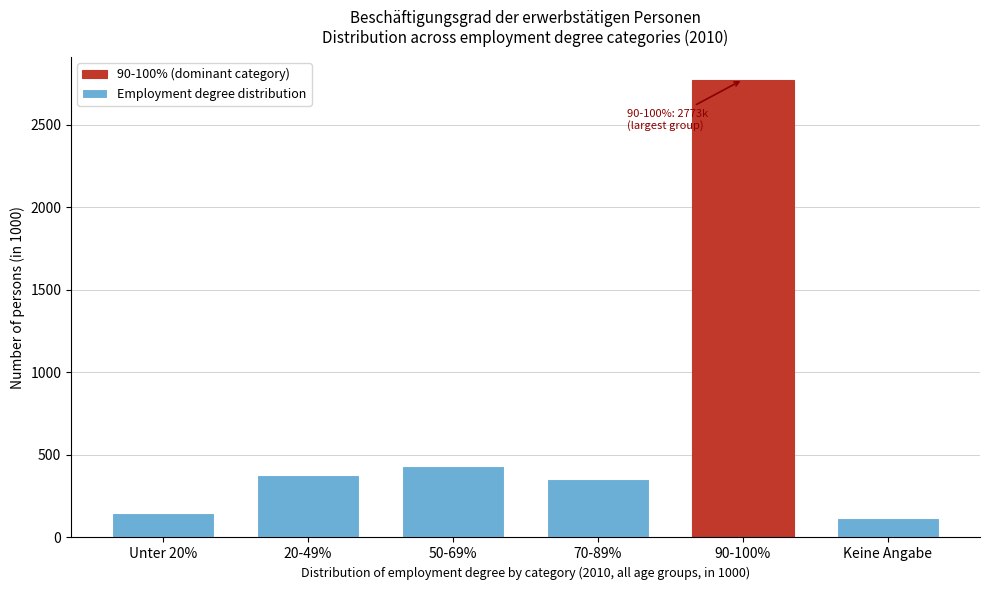

Reading left to right, what are all the values shown in this chart?

148.8	377.8	435.1	354.4	2773.3	118.6